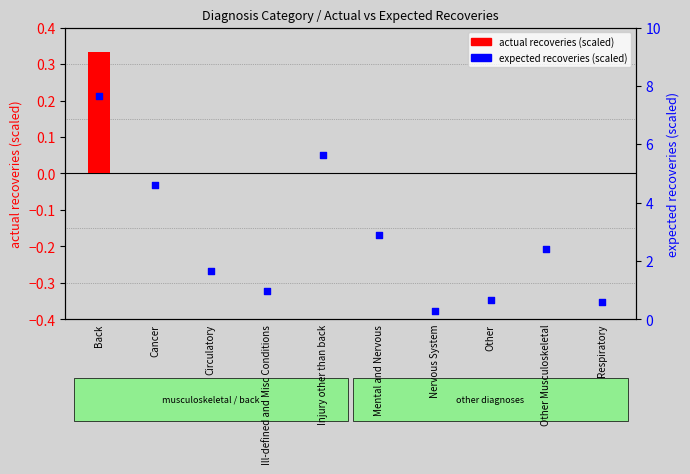

Which series reaches the maximum Y coordinate?

expected recoveries (scaled)